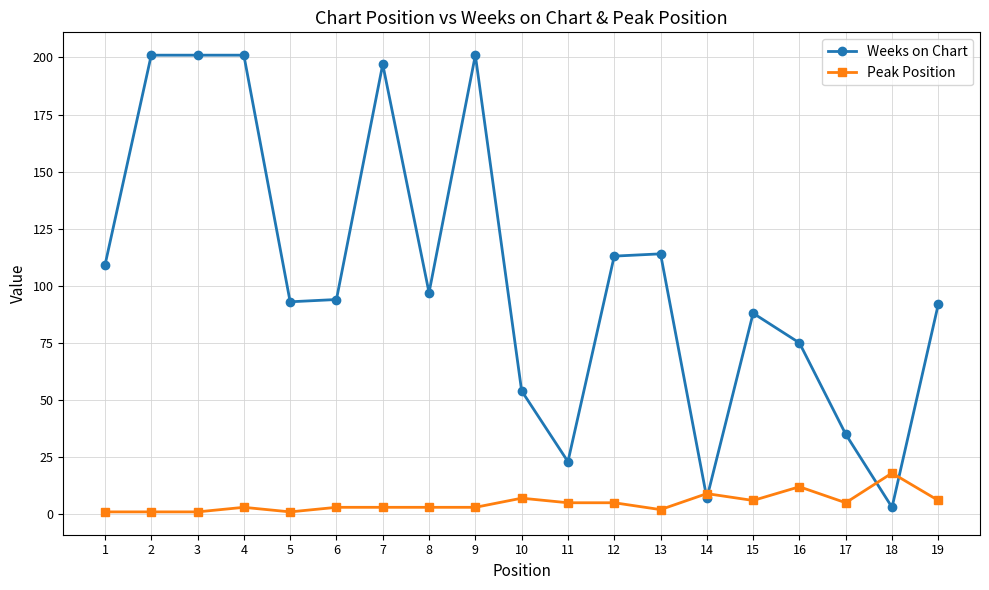

At which label is Weeks on Chart closest to 102?

8